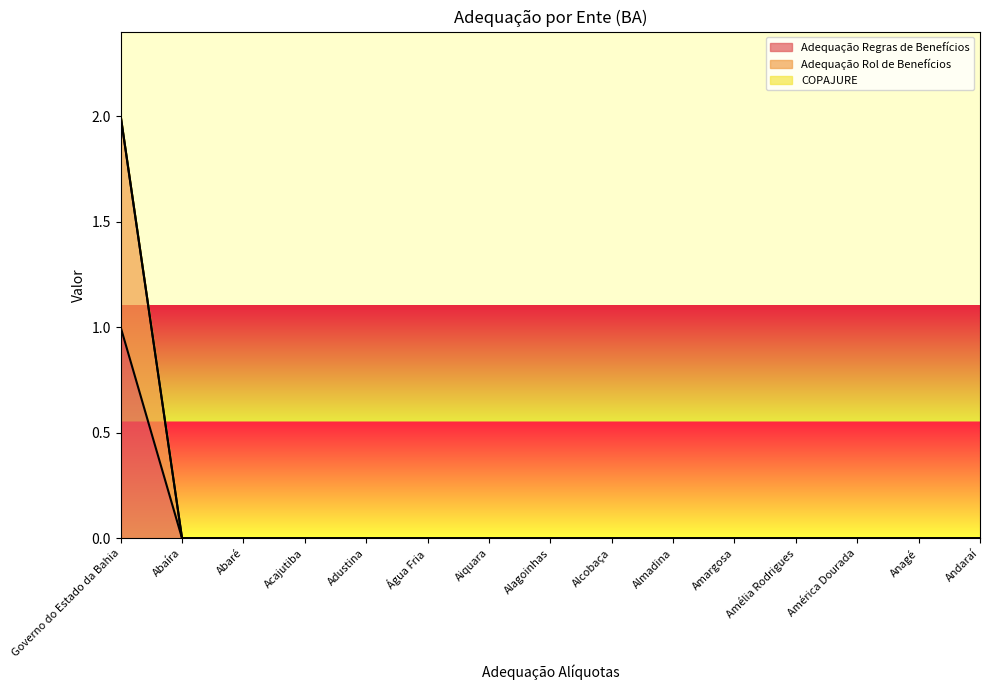

How many lines are shown in the chart?

3